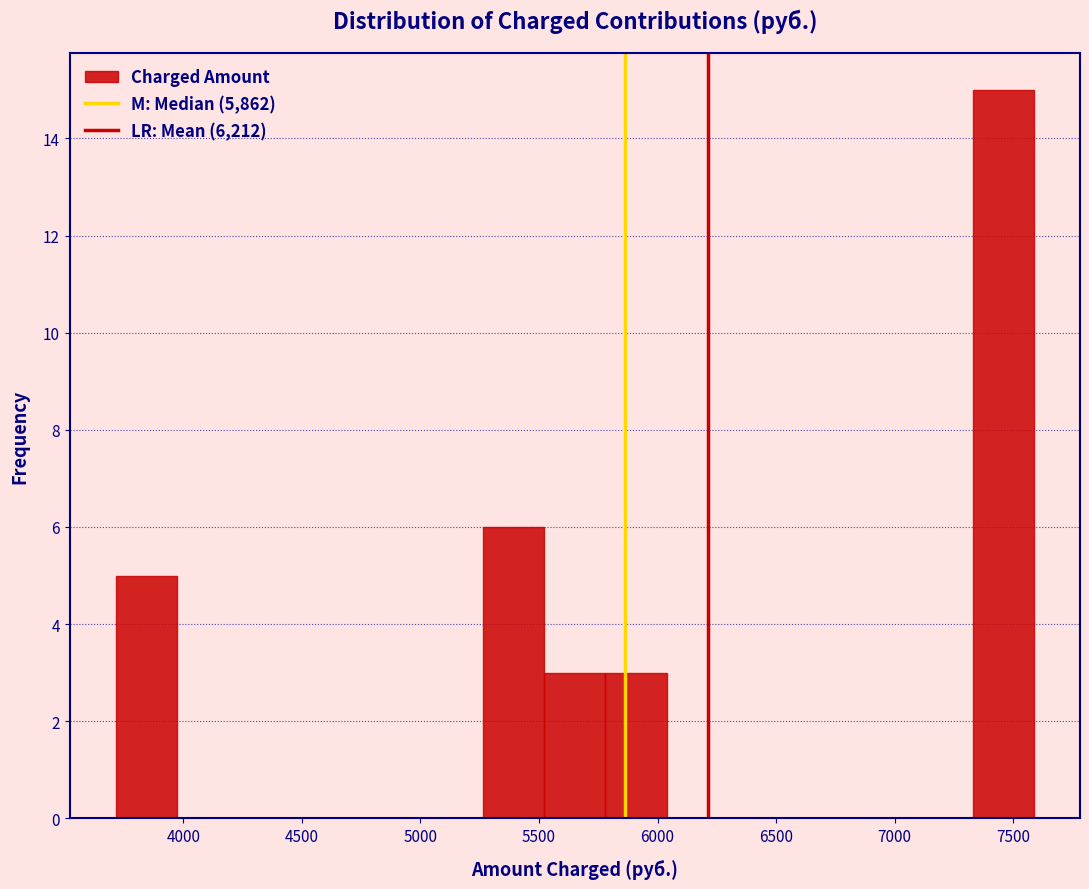

Reading left to right, transcribe this chart: for each bar, give the range it covers on the x-axis and its height. Neither the bar edges nor the heights are printed on the chart, so give them approximately, as read against the axes.

3700 to 3950: 5
3950 to 4250: 0
4250 to 4500: 0
4500 to 4750: 0
4750 to 5000: 0
5000 to 5250: 0
5250 to 5500: 6
5500 to 5800: 3
5800 to 6050: 3
6050 to 6300: 0
6300 to 6550: 0
6550 to 6800: 0
6800 to 7050: 0
7050 to 7350: 0
7350 to 7600: 15